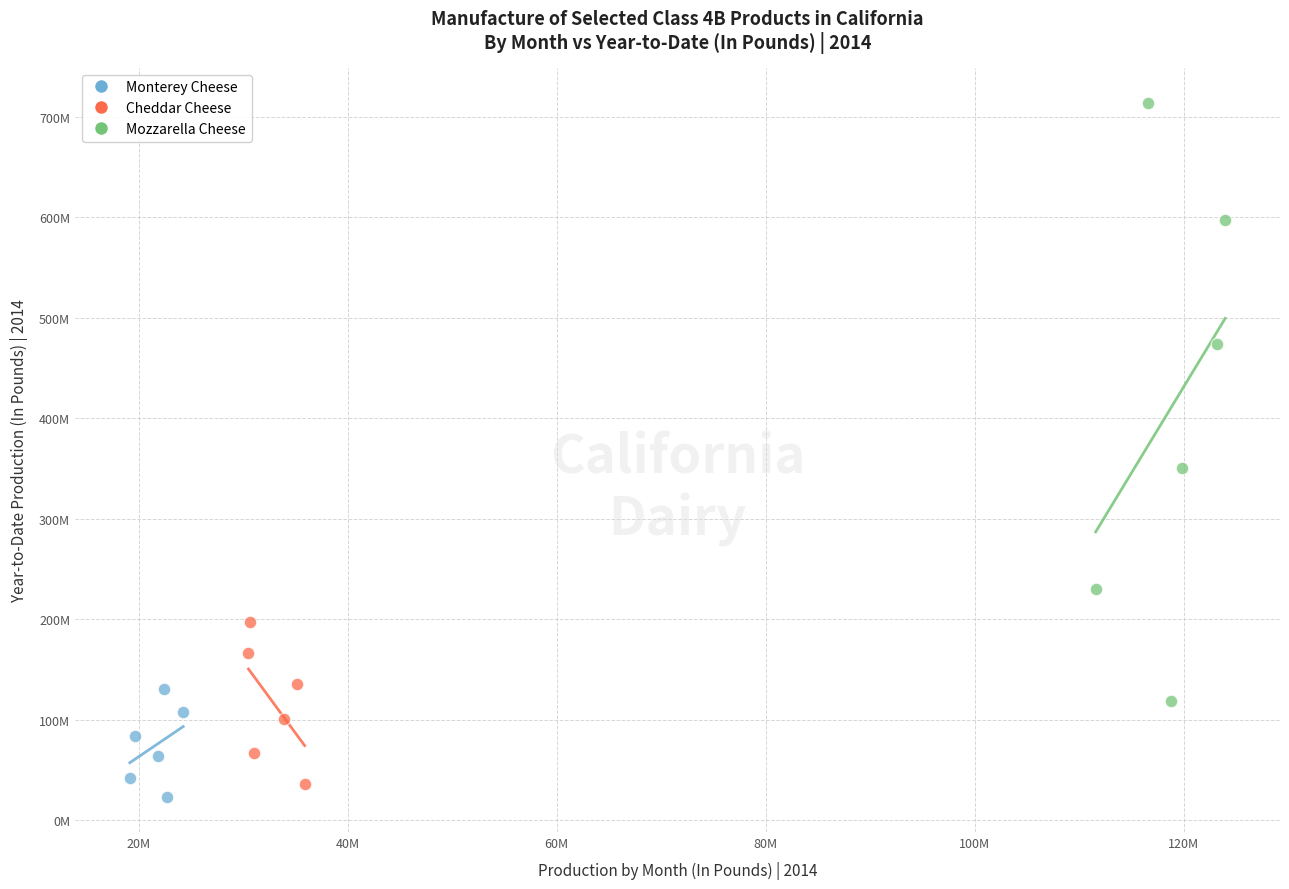

Which series contains the lowest Y value?

Monterey Cheese